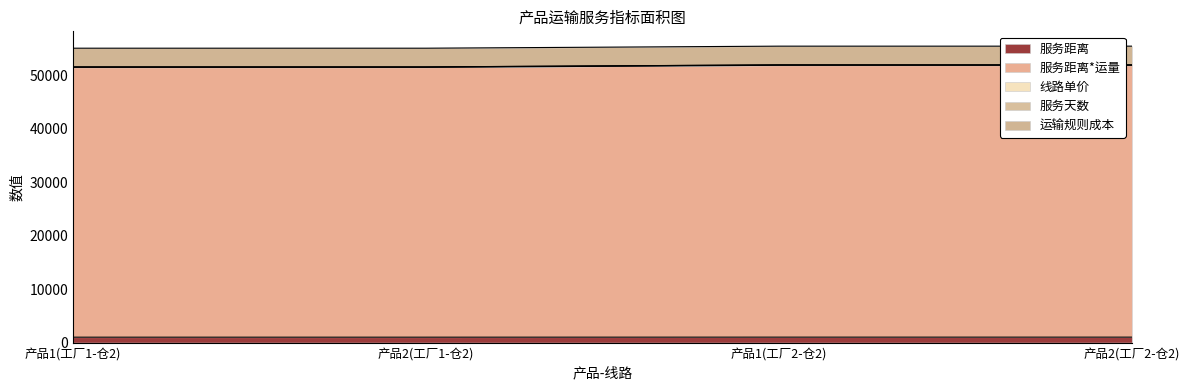

Which category has the highest value in the 服务天数 series?

产品1(工厂1-仓2)